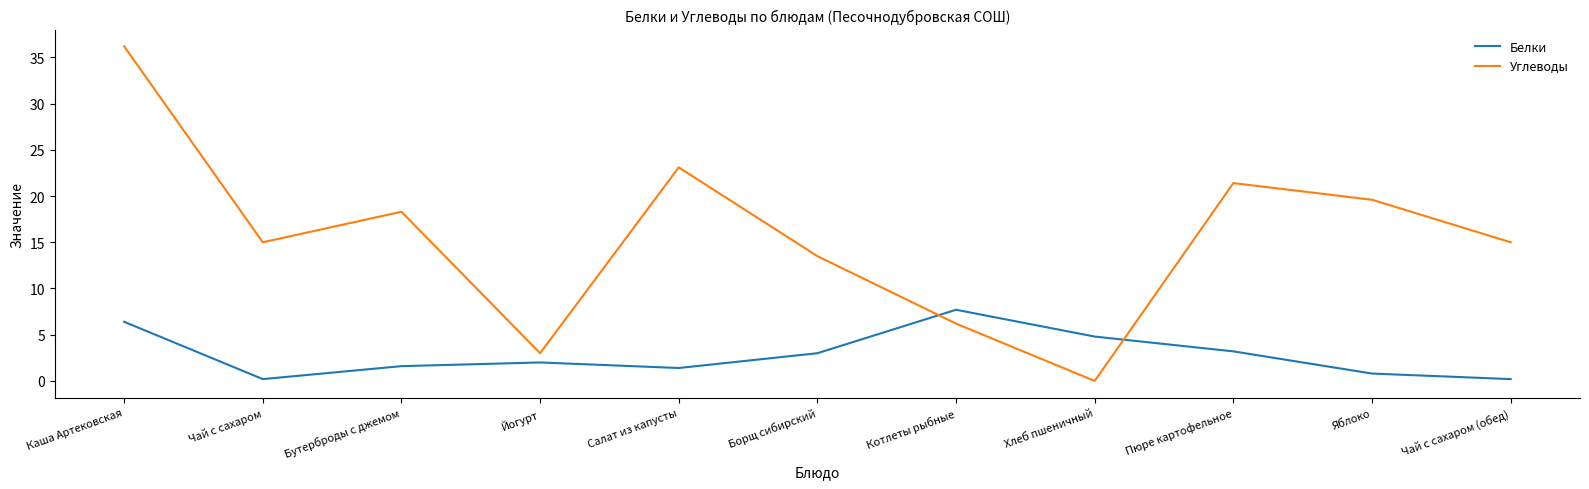

The Углеводы series shows 21.4 at Чай с сахаром (обед). True or false?

False